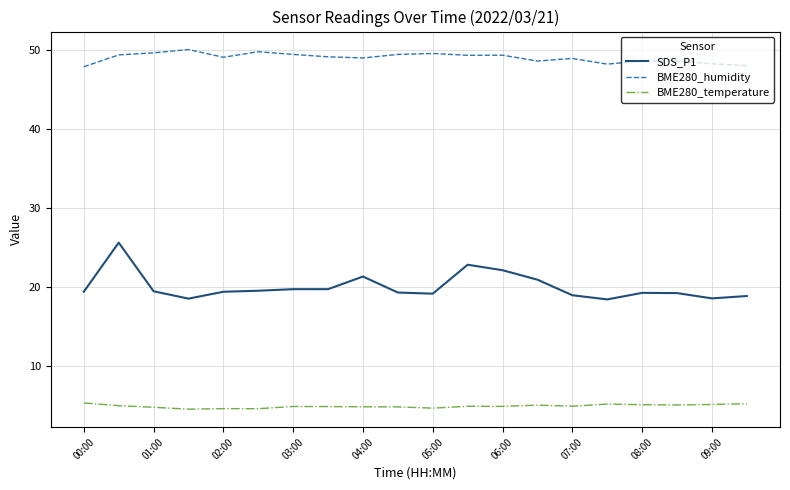

Which series has the widest spread of values?

SDS_P1